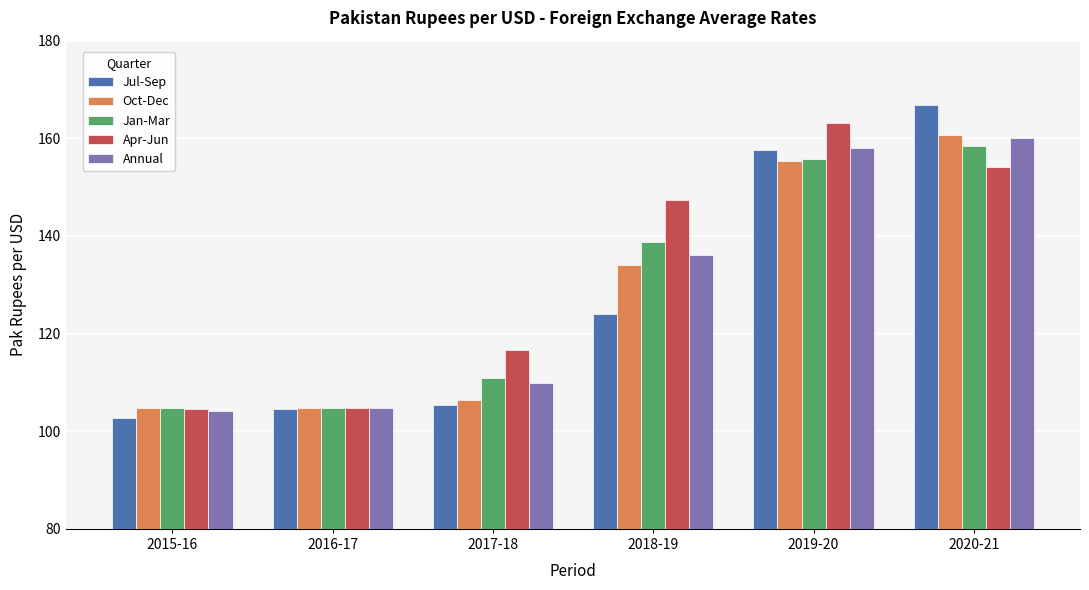

What is the difference between the highest and lowest values at 2018-19?

23.3